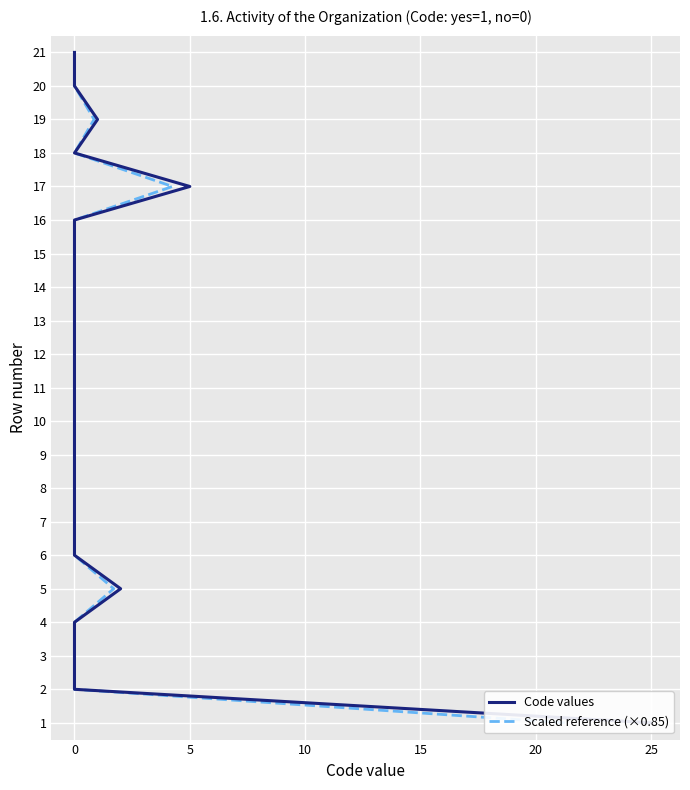

Is the value of Scaled reference (×0.85) at 0 greater than the value of Code values at 0?

No